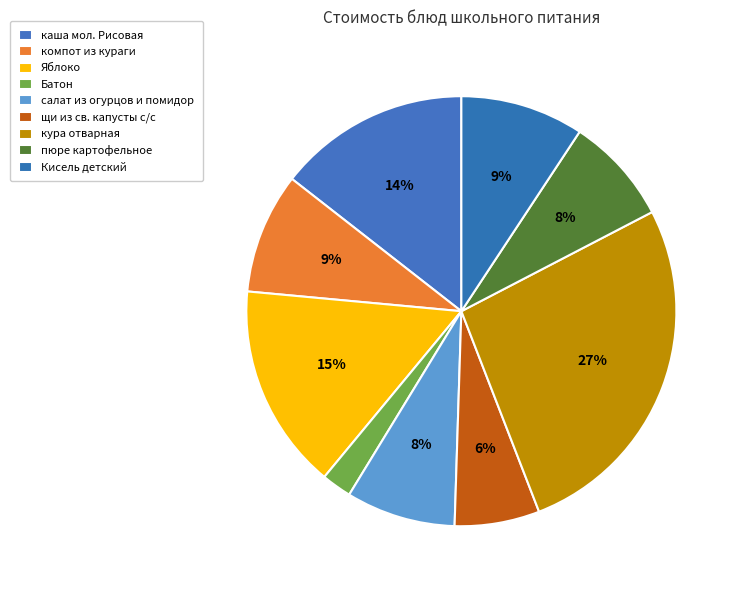

Does кура отварная account for over 50% of the chart?

No